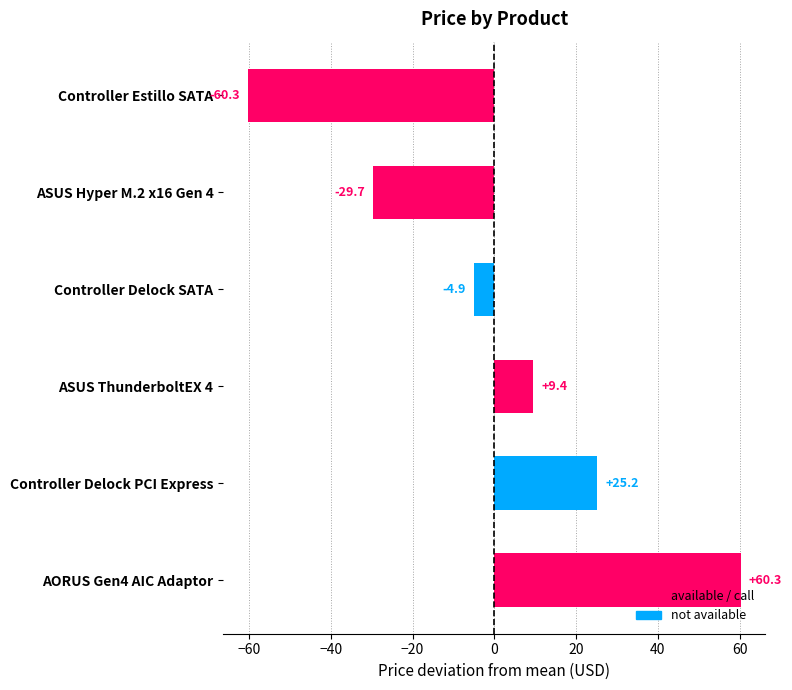

Reading top to bottom, transcribe all the data shown in this chart.

-60.3	-29.7	-4.9	9.4	25.2	60.3